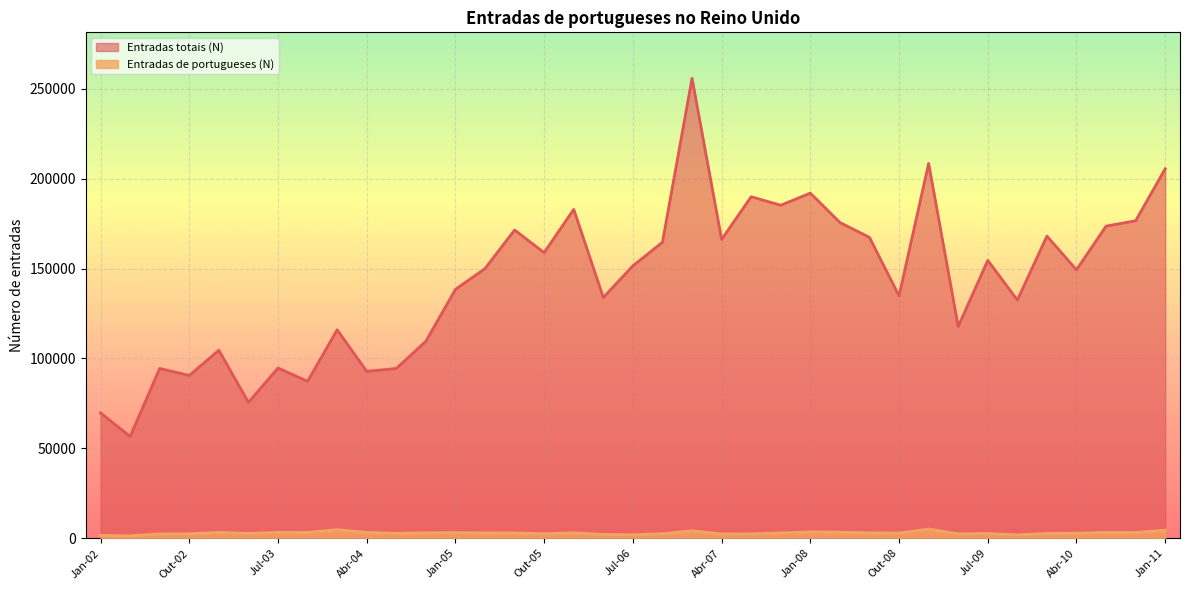

What is the label of the 7th point from the right?

Jul-09